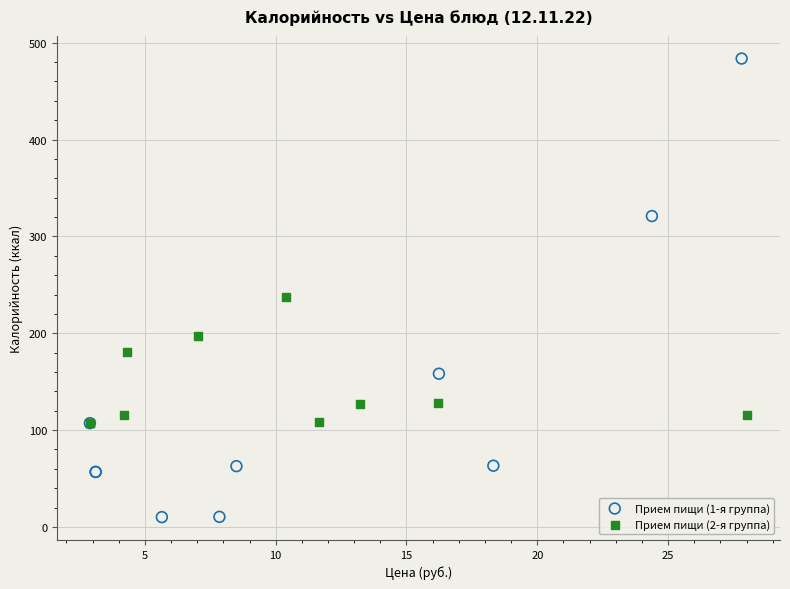

Which series reaches the maximum Y coordinate?

Прием пищи (1-я группа)